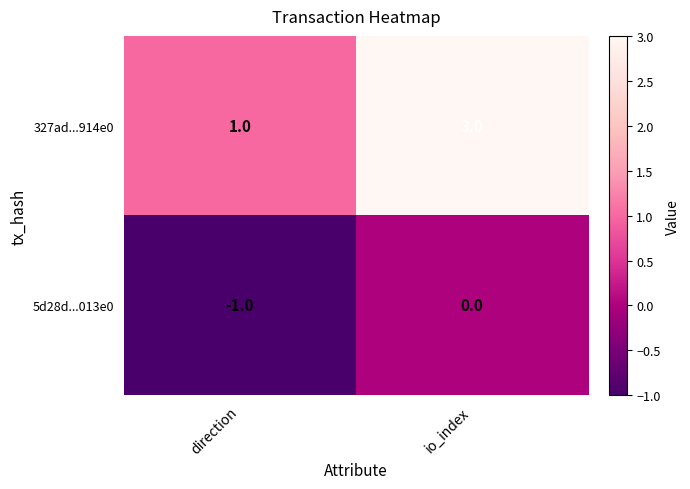

True or false: 327ad...914e0 has a value of 1 at direction.

True